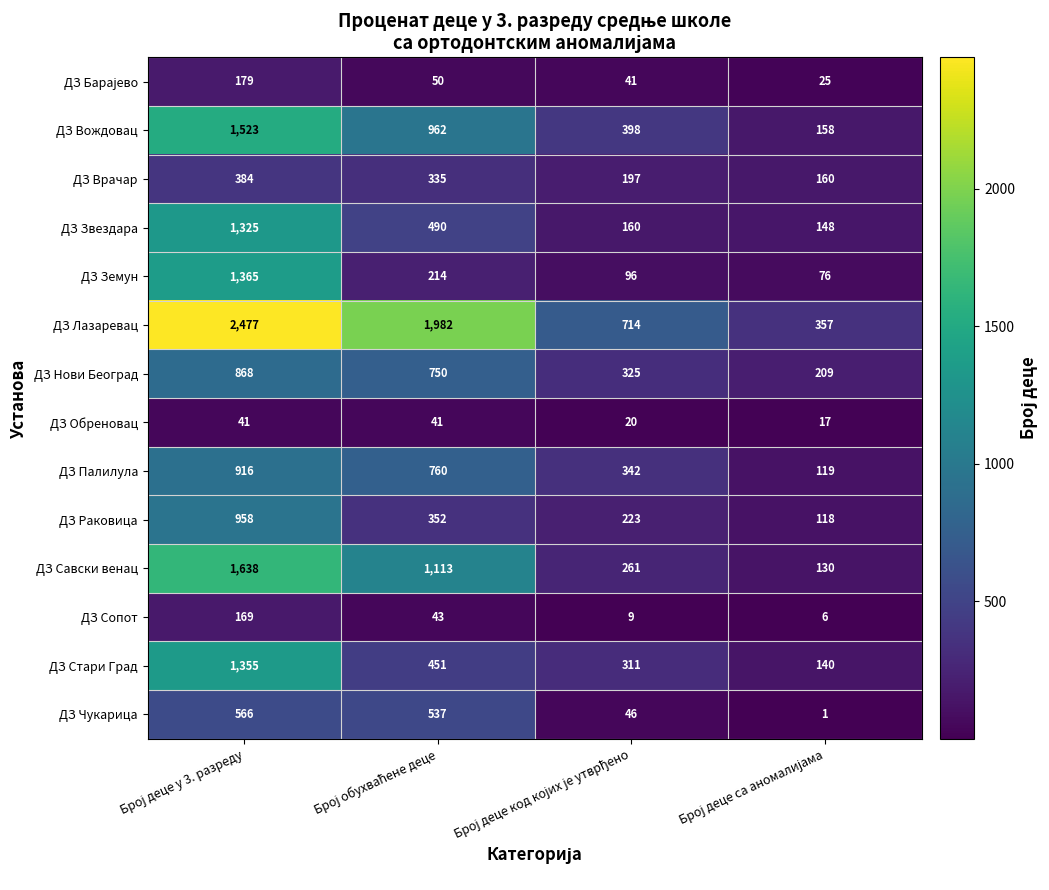

Count the ДЗ Врачар values in the range 197 to 384.

3